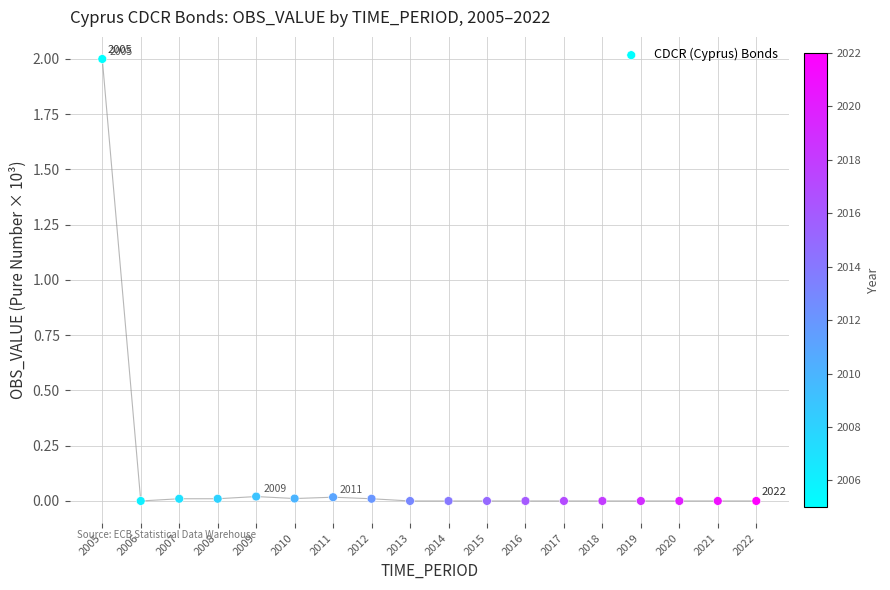

What is the range of X values (max minus min)?

17.0